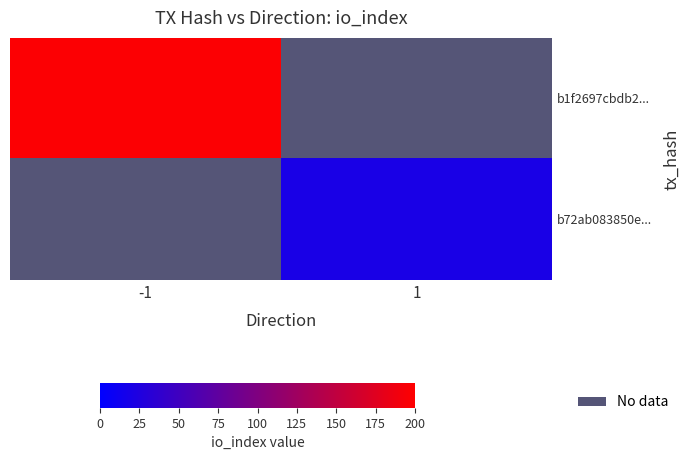

At which label is b1f2697cbdb2... closest to 197?

-1